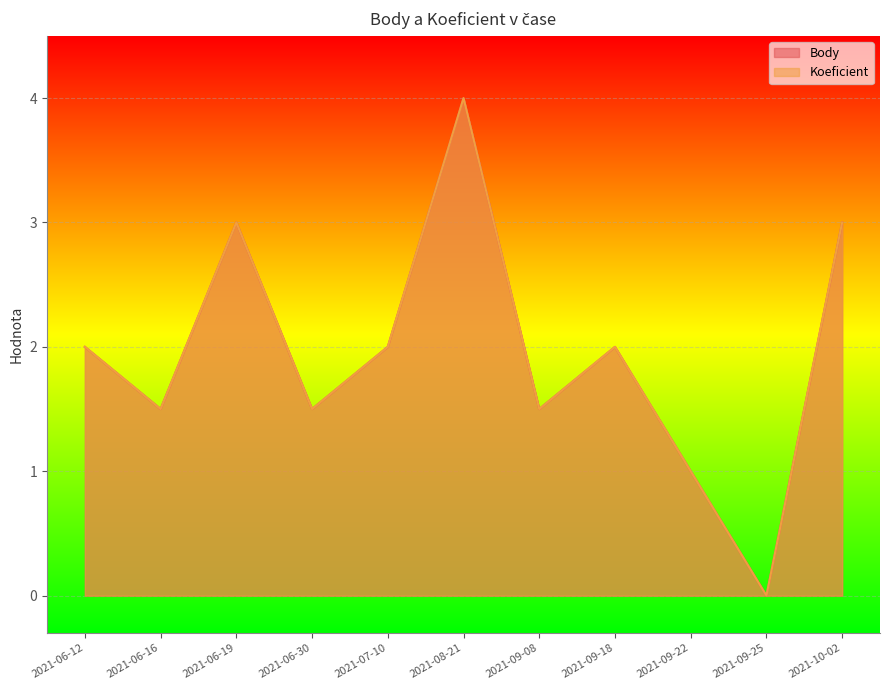

At which label does Koeficient reach its minimum?

2021-09-25